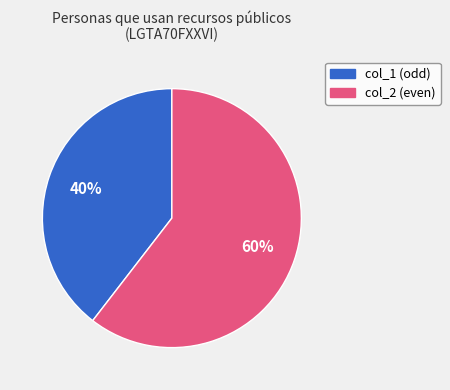

To the nearest percent, what is the average slice percentage?

50%